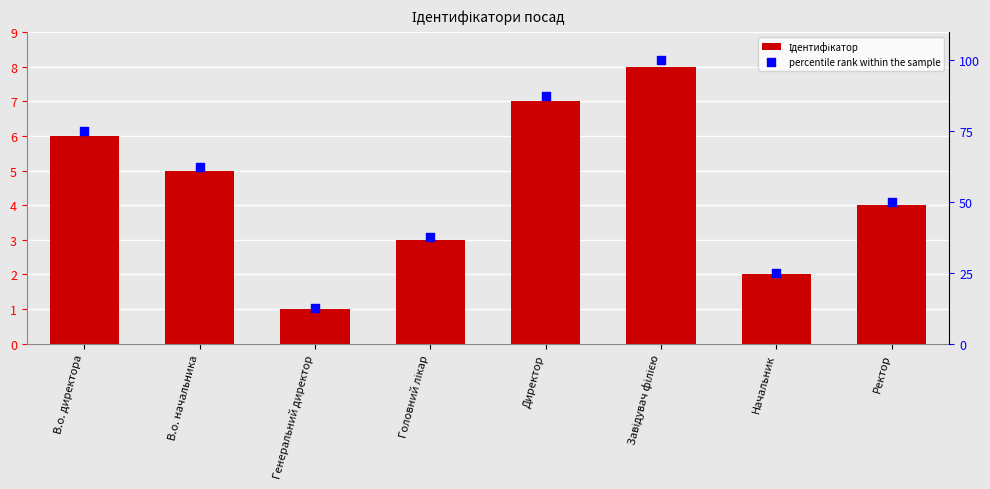

Which series has the largest total across all categories?

percentile rank within the sample